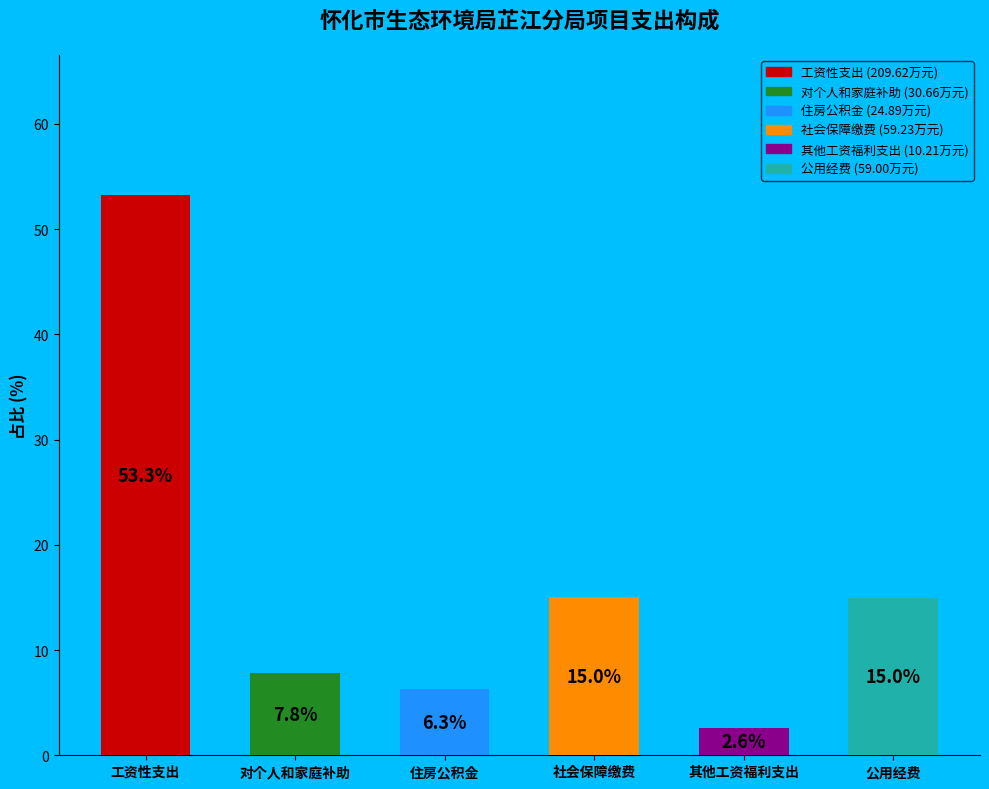

Which category has the highest value across all series?

工资性支出